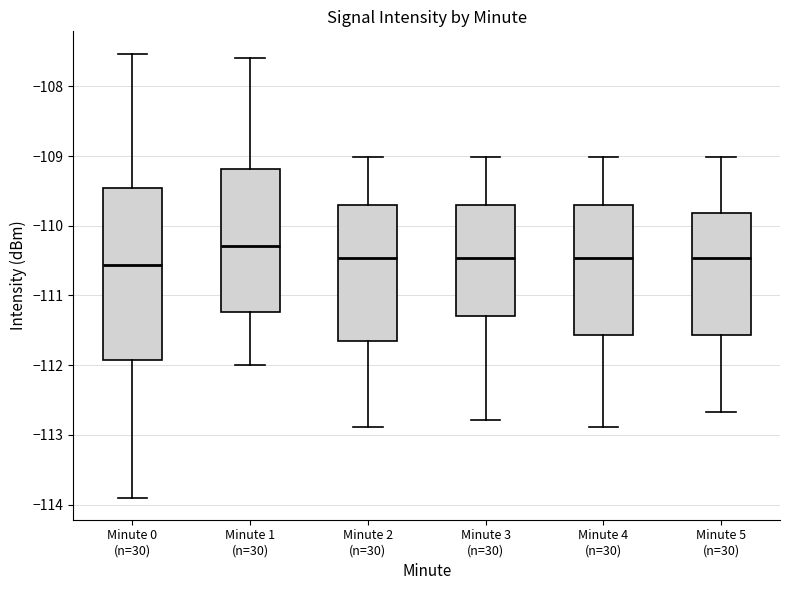

Reading left to right, read every box against the y-axis: the position of its median line, the range the box covers, and the ends of its whiskers. The values are not printed on the chart, so give them approximately, as read against the axis.

Minute 0 (n=30): median -110.6, box -111.9 to -109.5, whiskers -113.9 to -107.5
Minute 1 (n=30): median -110.3, box -111.2 to -109.2, whiskers -112.0 to -107.6
Minute 2 (n=30): median -110.5, box -111.7 to -109.7, whiskers -112.9 to -109.0
Minute 3 (n=30): median -110.5, box -111.3 to -109.7, whiskers -112.8 to -109.0
Minute 4 (n=30): median -110.5, box -111.6 to -109.7, whiskers -112.9 to -109.0
Minute 5 (n=30): median -110.5, box -111.6 to -109.8, whiskers -112.7 to -109.0